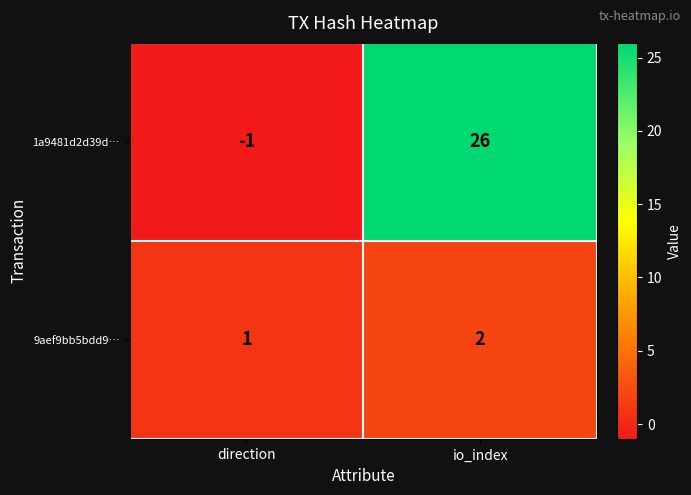

Which series has the largest range (max minus min)?

1a9481d2d39d…